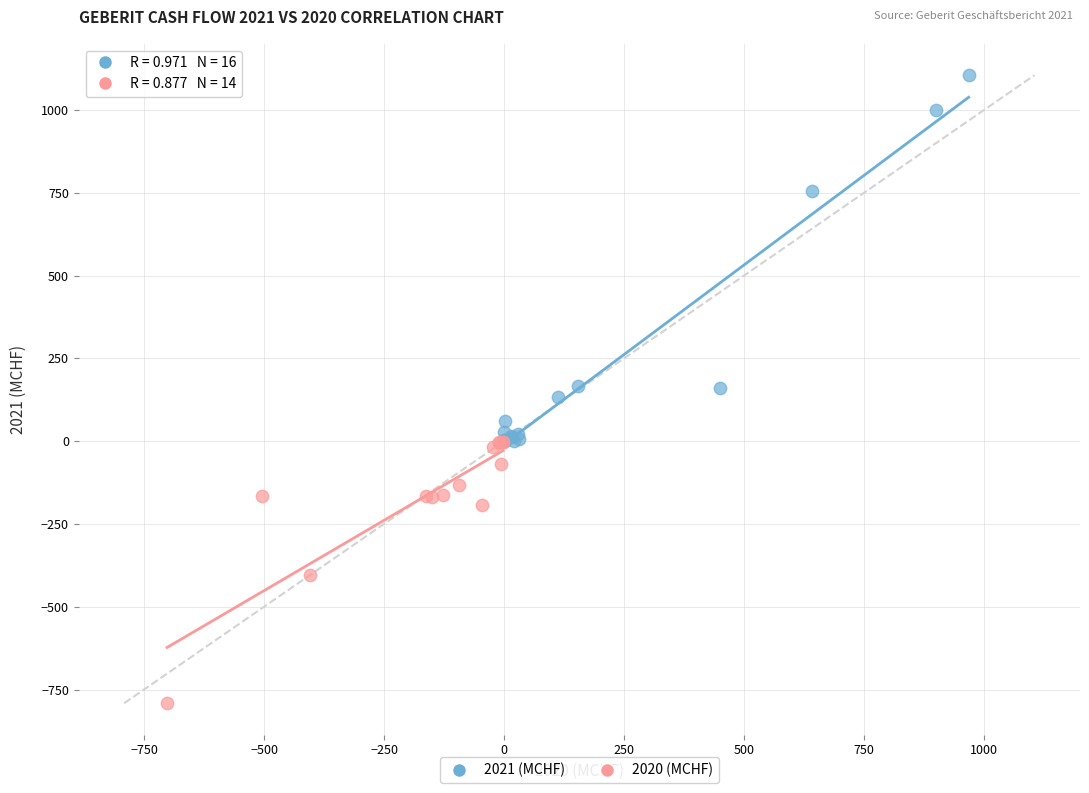

Which series reaches the minimum Y coordinate?

2020 (MCHF)